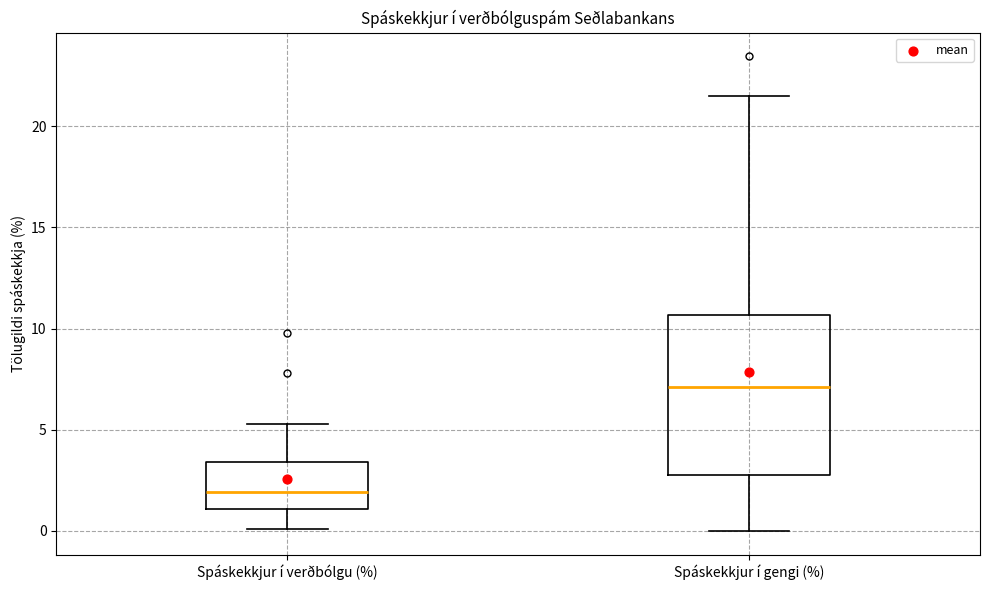

Where is the upper edge of the box for Spáskekkjur í verðbólgu (%) on the y-axis? The values are not printed on the chart, so give them approximately, as read against the axis.

3.5